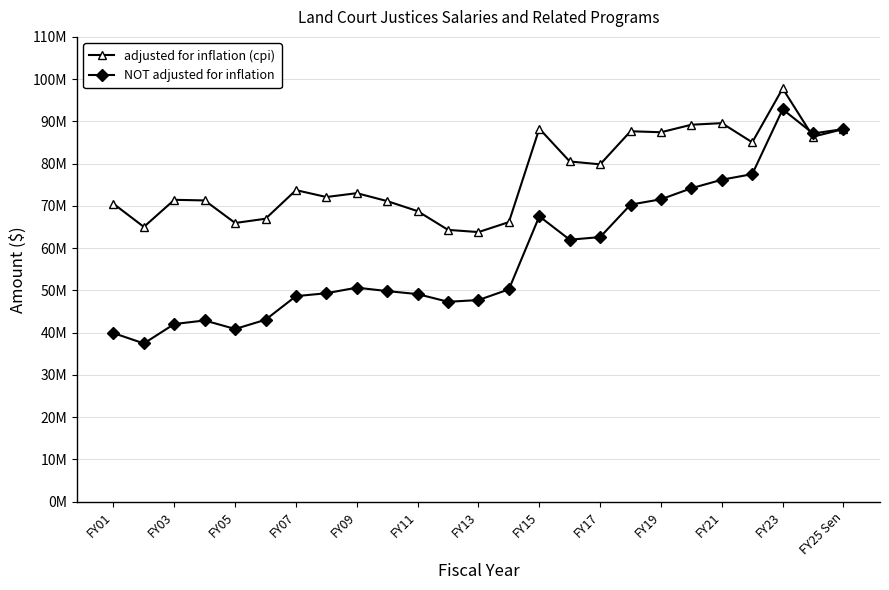

Does the chart have visible grid lines?

Yes